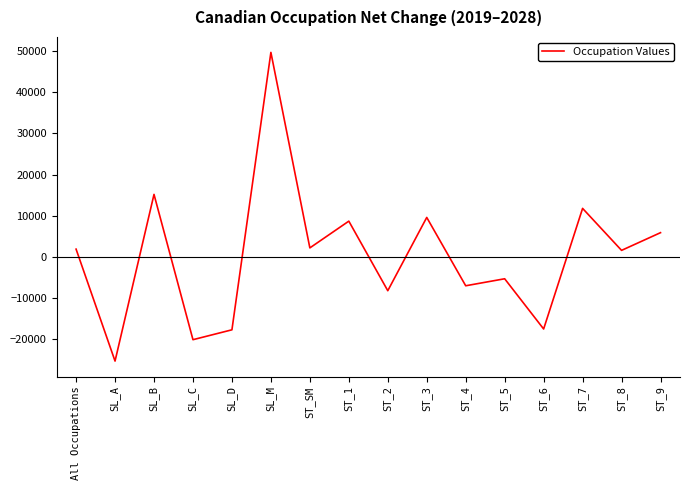

At which category does the data reach its first local peak?

SL_B